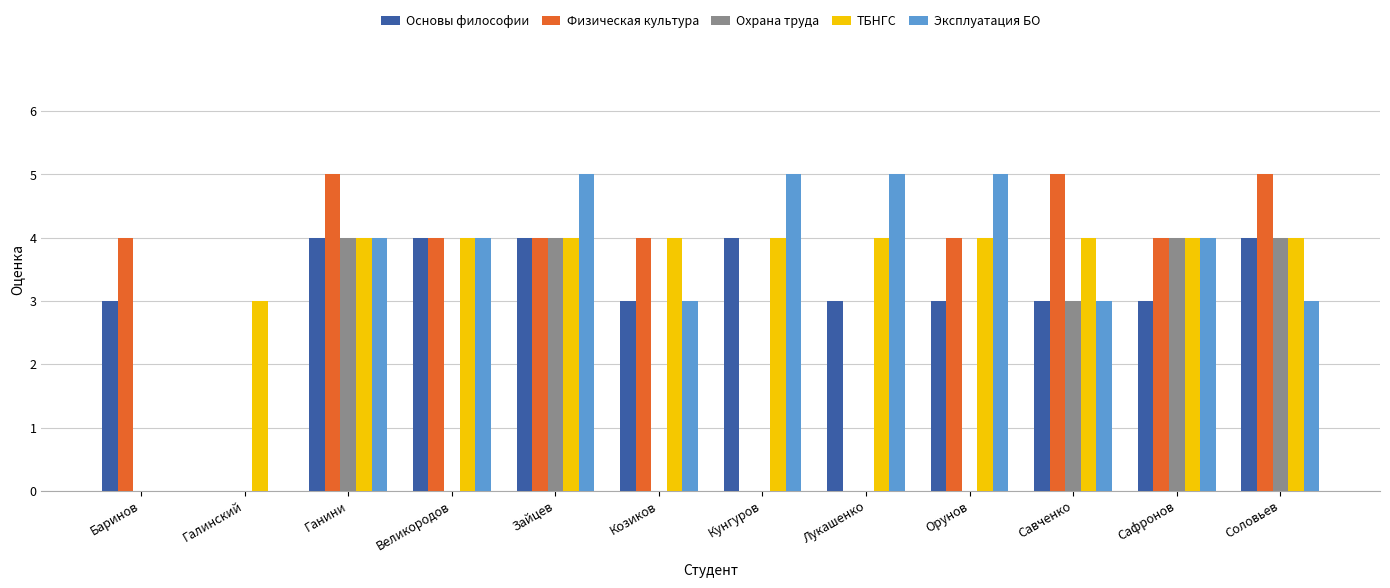

True or false: Эксплуатация БО has a value of 4 at Великородов.

True